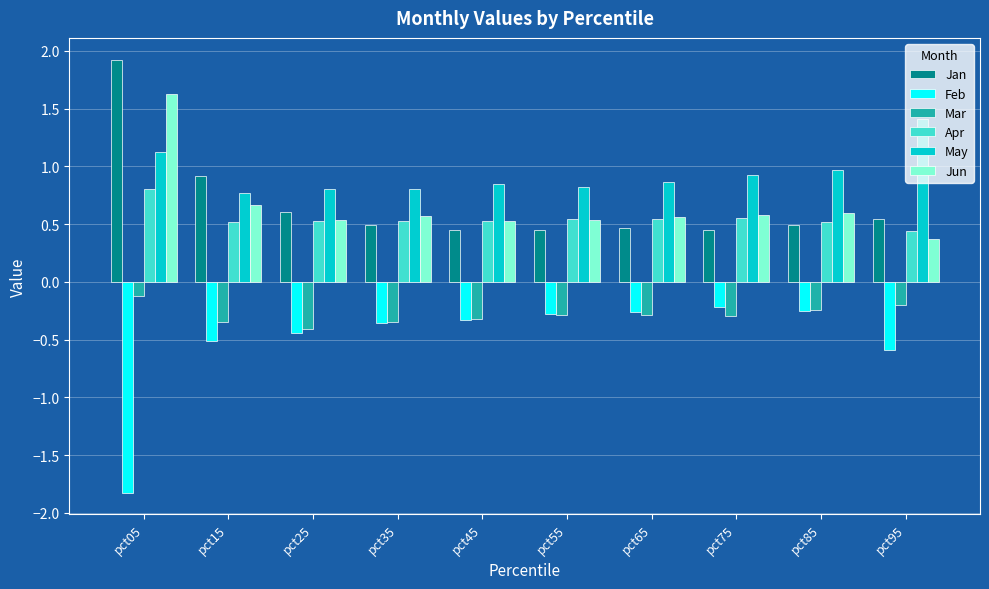

What is the spread (max minus min) of values at pct65?

1.2